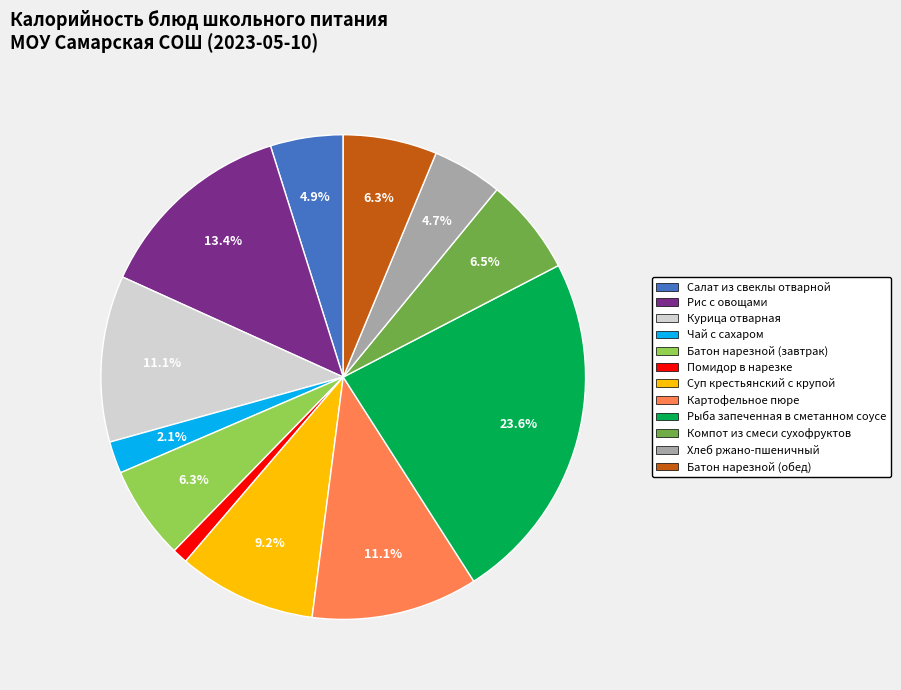

Between Хлеб ржано-пшеничный and Батон нарезной (обед), which is larger?

Батон нарезной (обед)